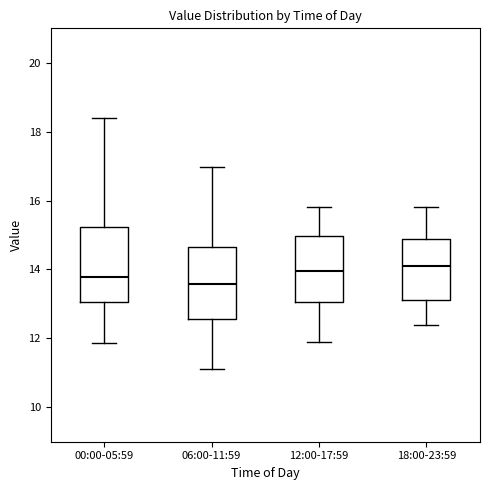

Reading left to right, read every box against the y-axis: the position of its median line, the range the box covers, and the ends of its whiskers. The values are not printed on the chart, so give them approximately, as read against the axis.

00:00-05:59: median 13.8, box 13.0 to 15.2, whiskers 11.8 to 18.4
06:00-11:59: median 13.6, box 12.6 to 14.6, whiskers 11.2 to 17.0
12:00-17:59: median 14.0, box 13.0 to 15.0, whiskers 12.0 to 15.8
18:00-23:59: median 14.2, box 13.2 to 14.8, whiskers 12.4 to 15.8